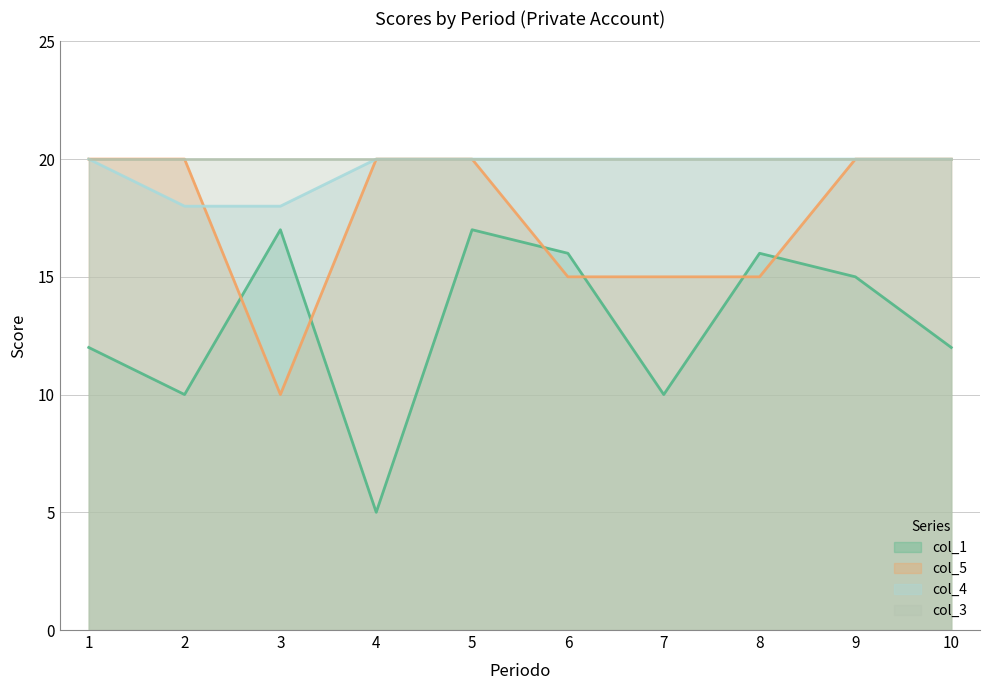

Between 3 and 2, which is larger?

3